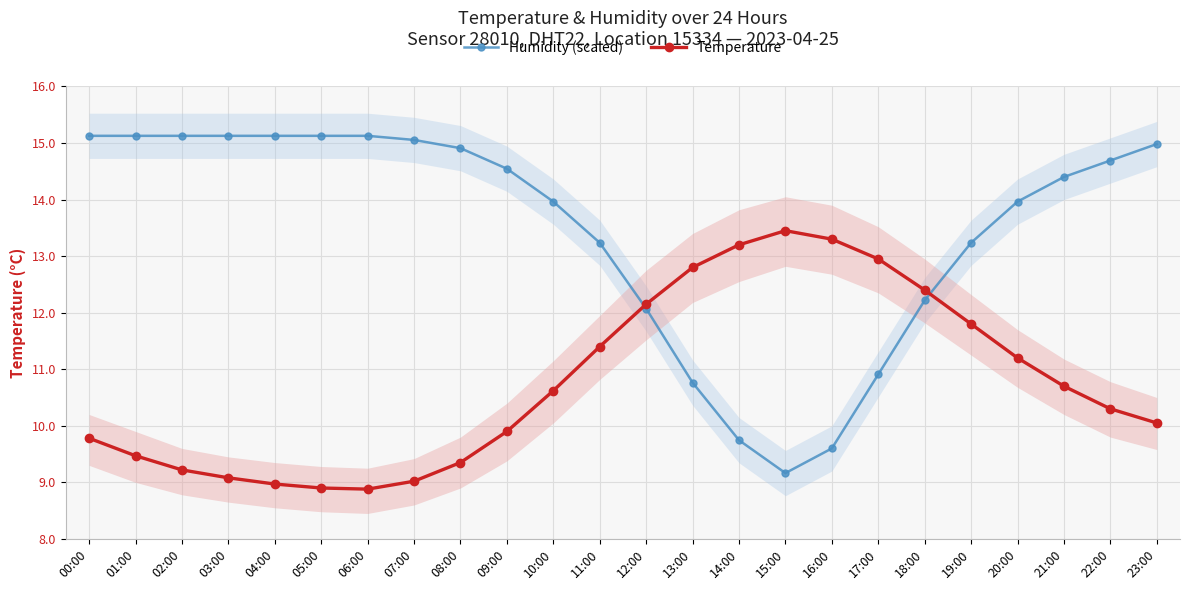

At 16:00, list the series in order from largest to smallest.

Temperature, Humidity (scaled)